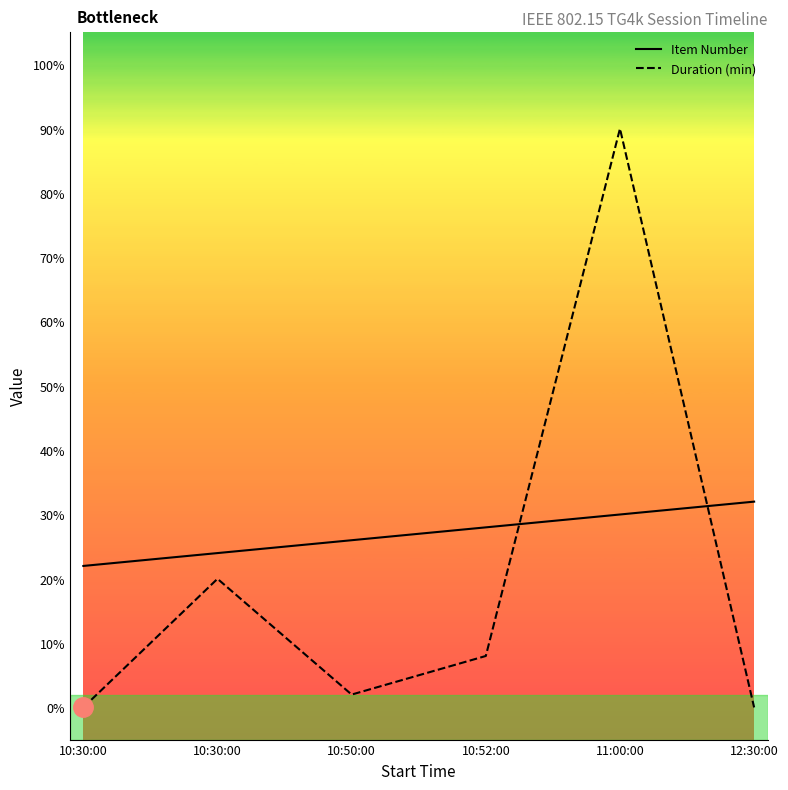

Reading left to right, what are all the values shown in this chart?

Item Number: 22	24	26	28	30	32
Duration (min): 0	20	2	8	90	0